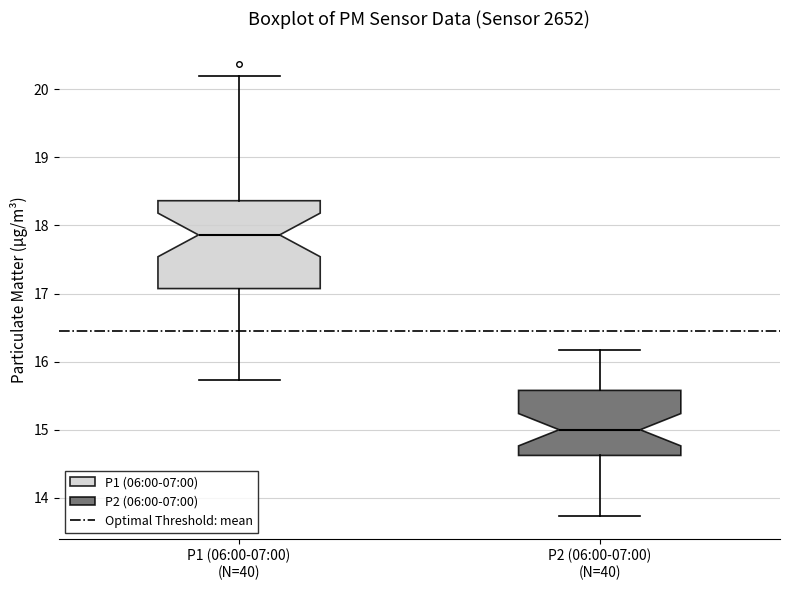

Reading left to right, transcribe this box plot: for each box, give where its median line is, the range the box spans, and where its two whiskers end, as read against the y-axis. The values are not printed on the chart, so give them approximately, as read against the axis.

P1 (06:00-07:00) (N=40): median 17.9, box 17.1 to 18.4, whiskers 15.7 to 20.2
P2 (06:00-07:00) (N=40): median 15.0, box 14.6 to 15.6, whiskers 13.7 to 16.2